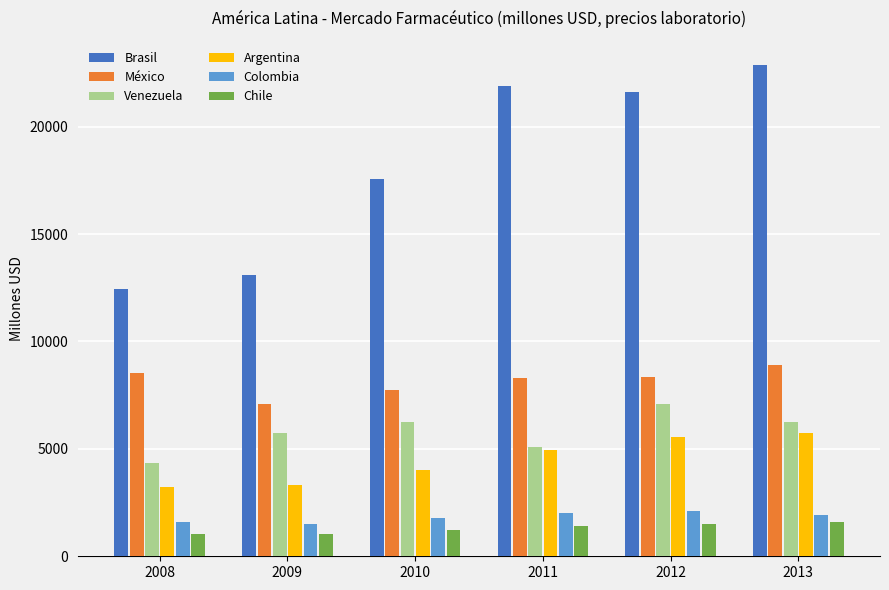

What is the value of the Chile bar at the 2nd from the left?

1040.6